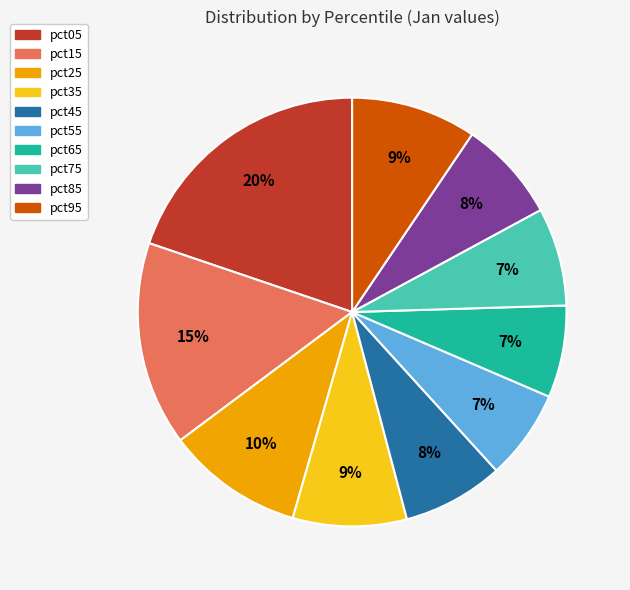

What is the ratio of the value at pct55 to the value at pct85?

0.9